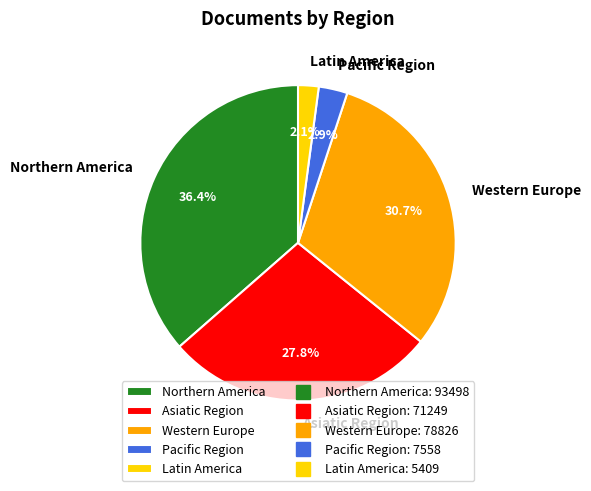

Rank the categories by value from lowest to highest.

Latin America, Pacific Region, Asiatic Region, Western Europe, Northern America